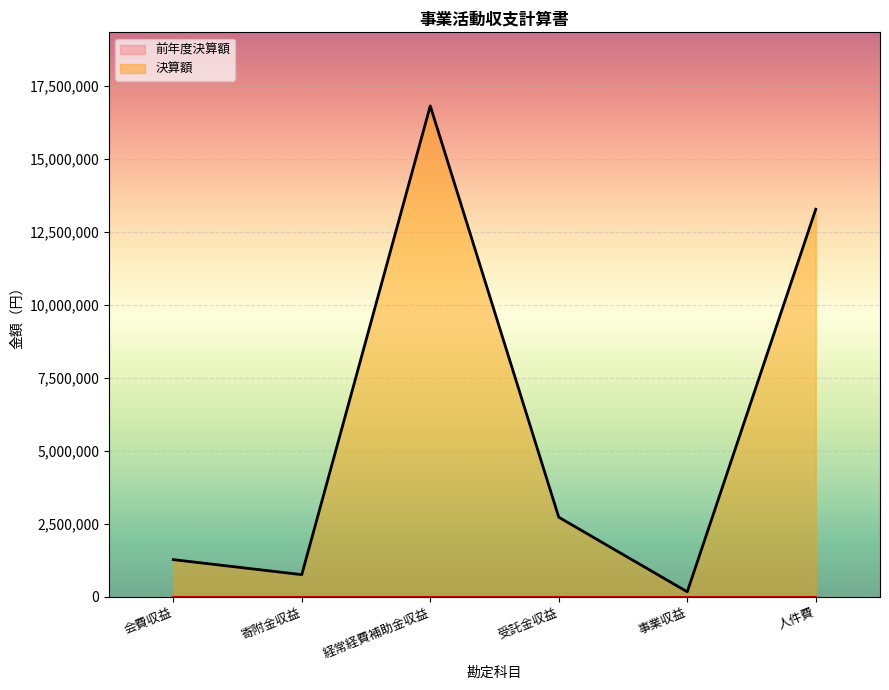

At which category does the data reach its first local peak?

経常経費補助金収益